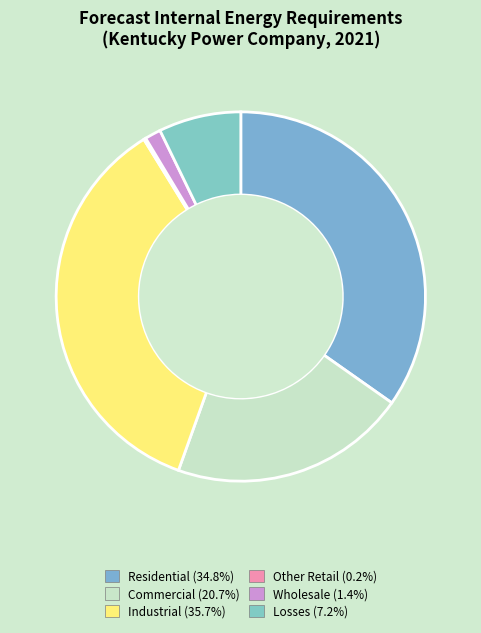

The Commercial slice represents 21% of the pie. True or false?

True